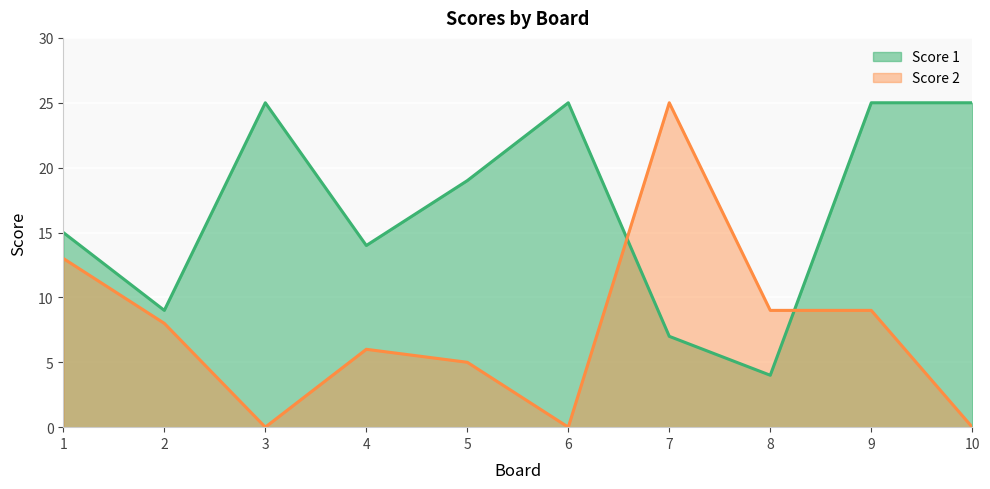

Reading left to right, list all the values displayed in this chart.

Score 1: 15	9	25	14	19	25	7	4	25	25
Score 2: 13	8	0	6	5	0	25	9	9	0